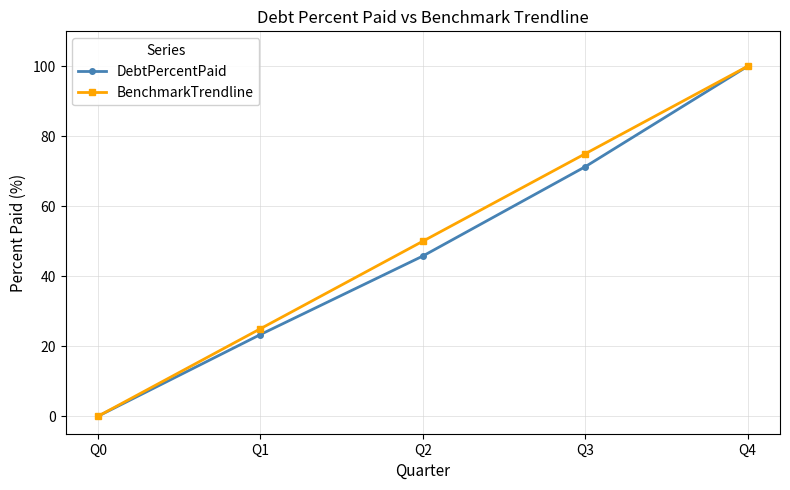

Reading left to right, what are all the values shown in this chart?

DebtPercentPaid: 0.0	23.3	45.8	71.3	100.0
BenchmarkTrendline: 0.0	25.0	50.0	75.0	100.0